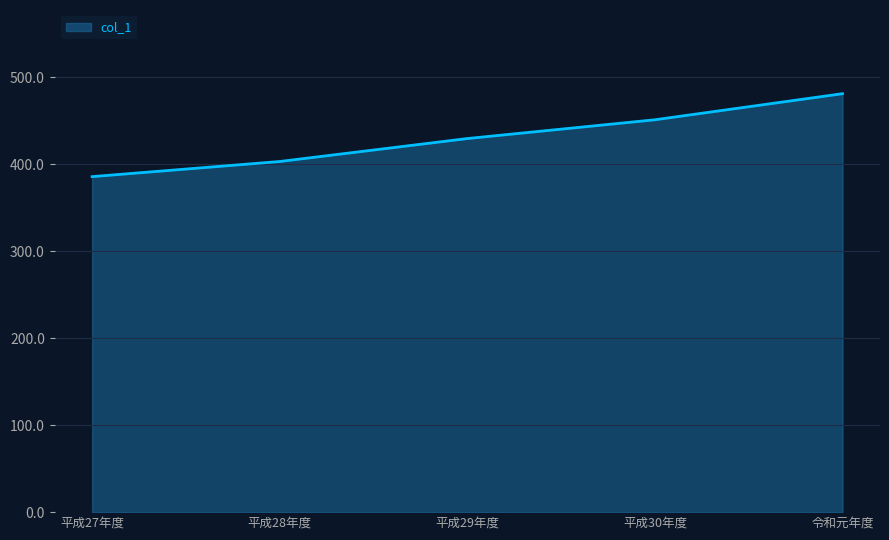

Approximately how many times larger is the value at 平成27年度 compared to 平成29年度?

0.9